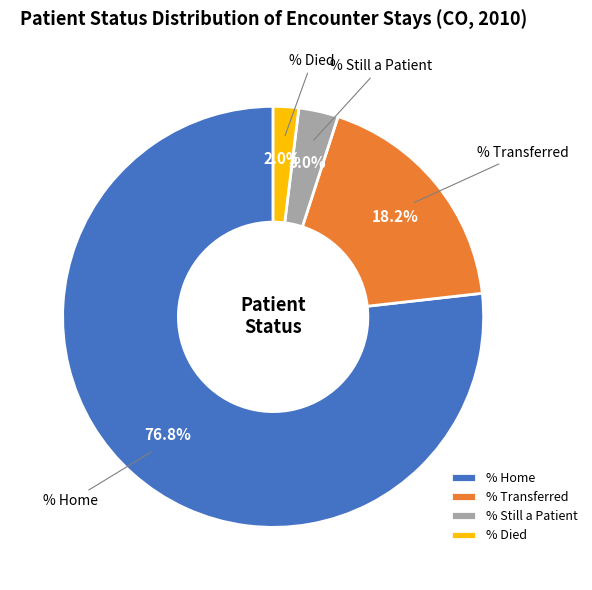

How many segments does this pie chart have?

4